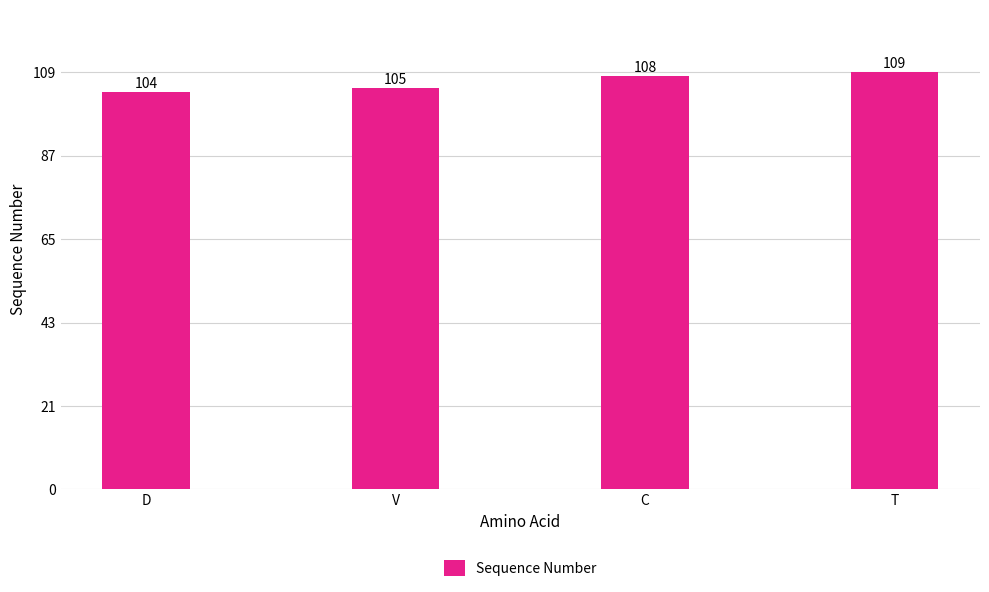

What is the ratio of the value at V to the value at C?

1.0